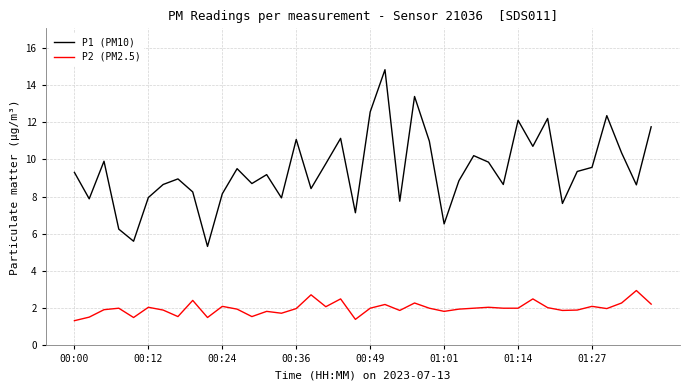

Which series has the widest spread of values?

P1 (PM10)